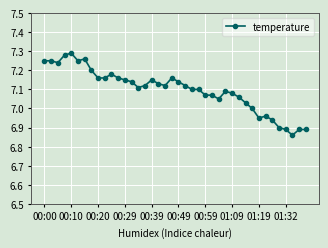

True or false: there are more than 1 points higher than both neighbors.

True